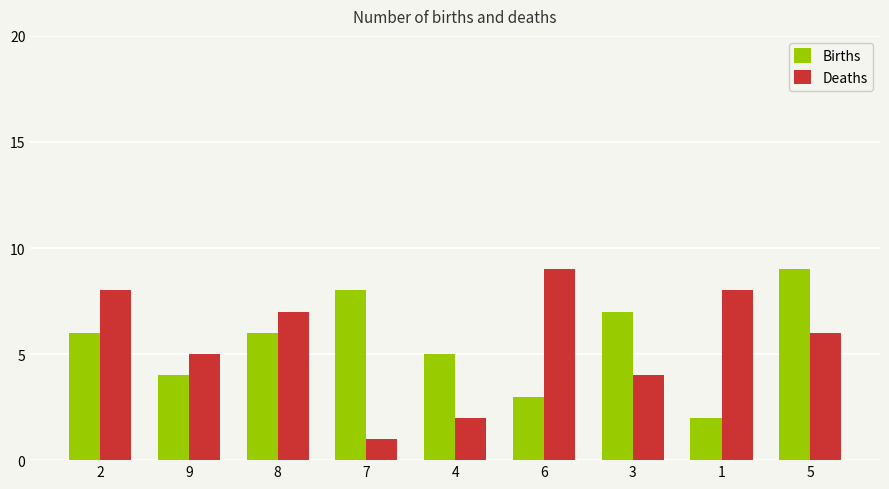

What is the label of the 1st bar from the left?

2